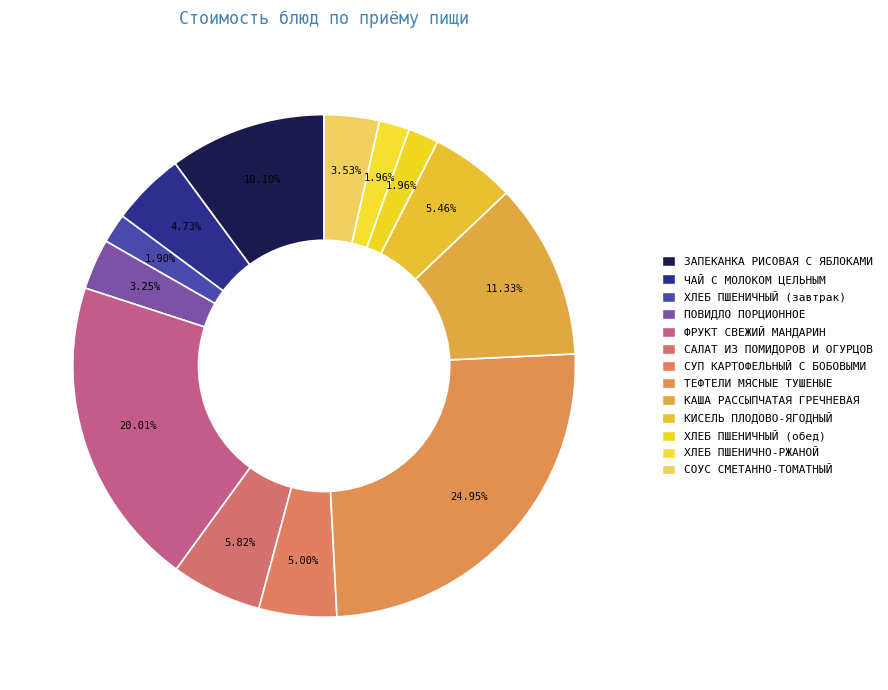

How many slices are in this pie chart?

13